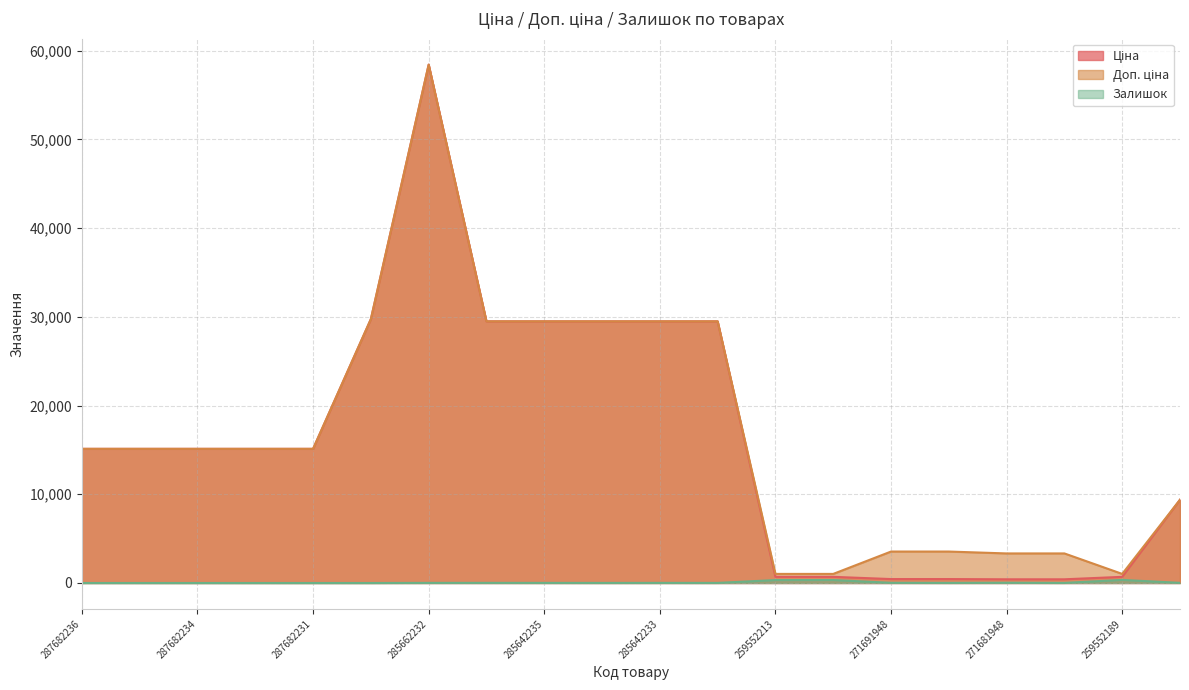

The value of Доп. ціна at 285662232 is 58426.5. True or false?

True